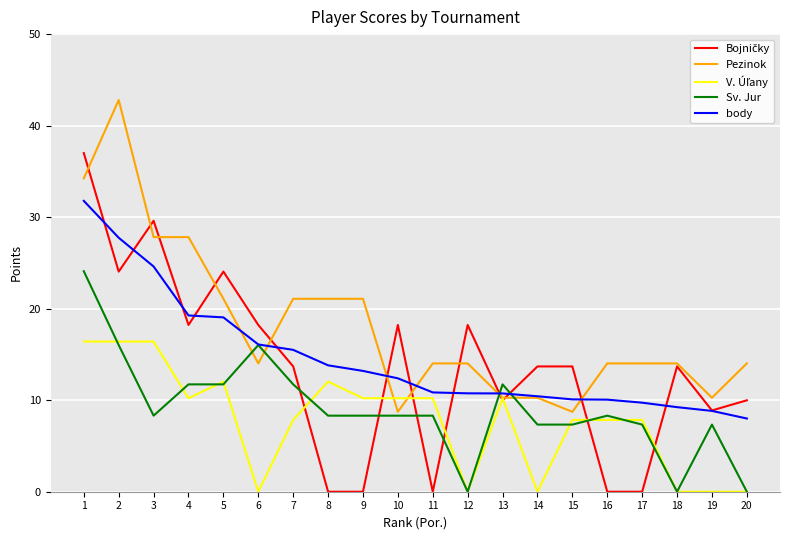

The value of Pezinok at 11 is 3.8. True or false?

False